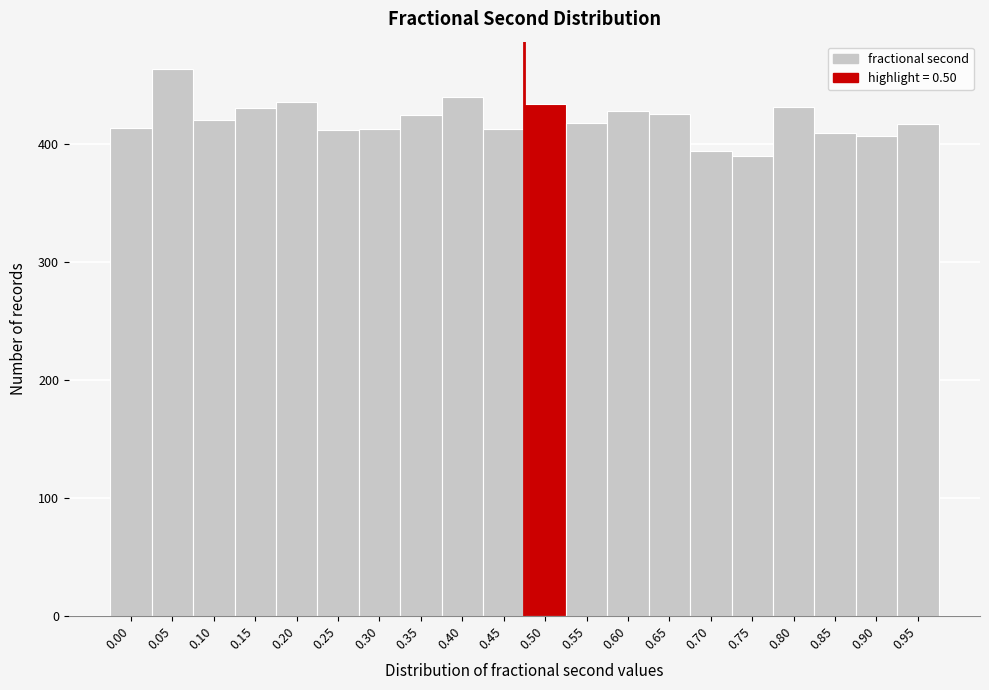

What is the value of the 9th bar from the left?

440